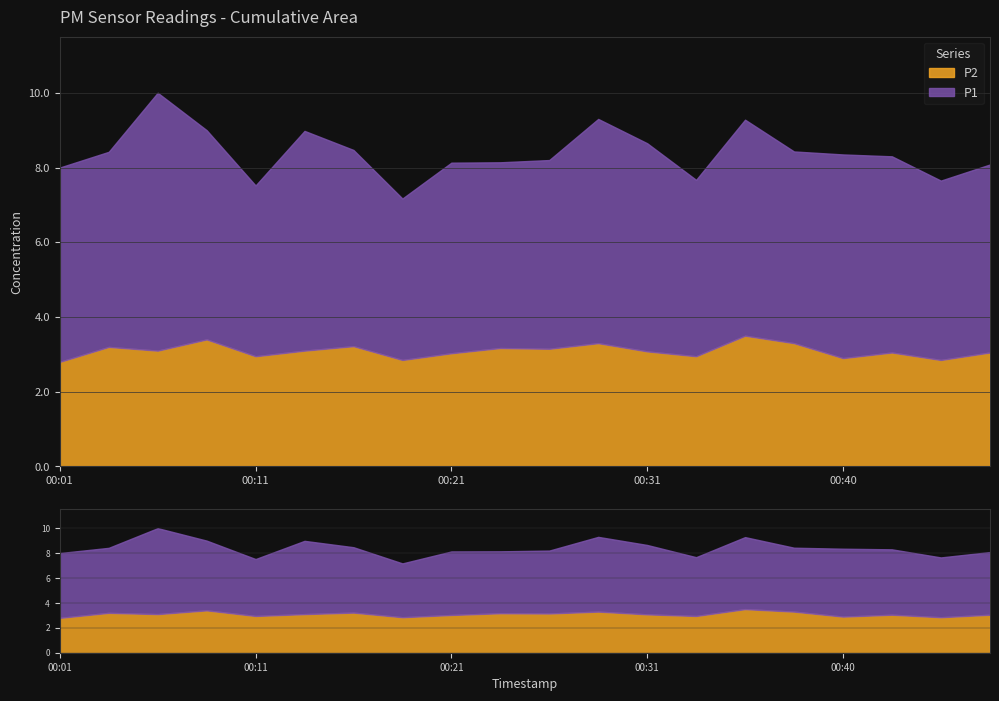

Where is the first local minimum for P1?

00:11